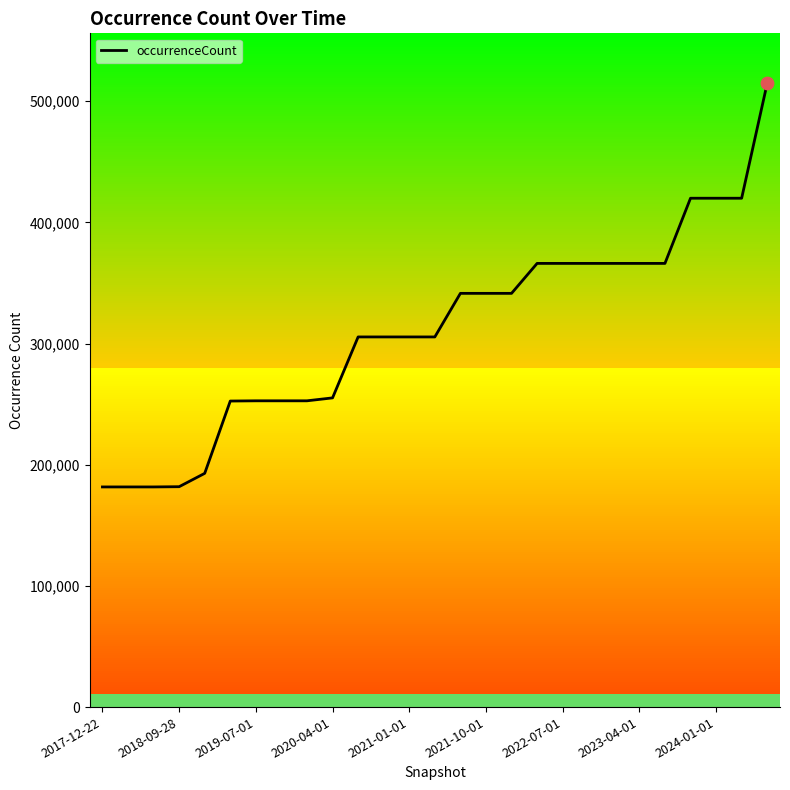

What is the maximum value shown in the chart?

514751